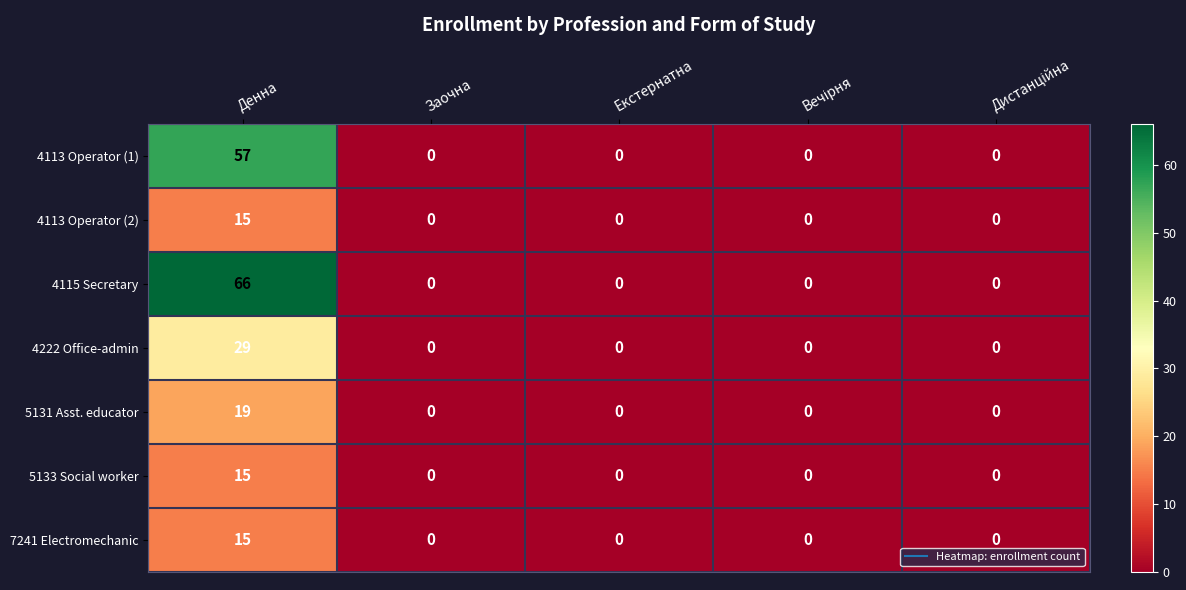

What is the sum of all 5133 Social worker values?

15